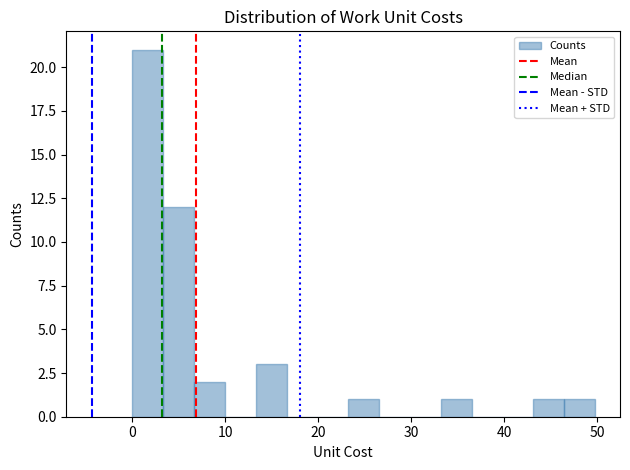

Around what value on the x-axis is the tallest bar? Give the approximate position of its centre, as read against the axis.

2